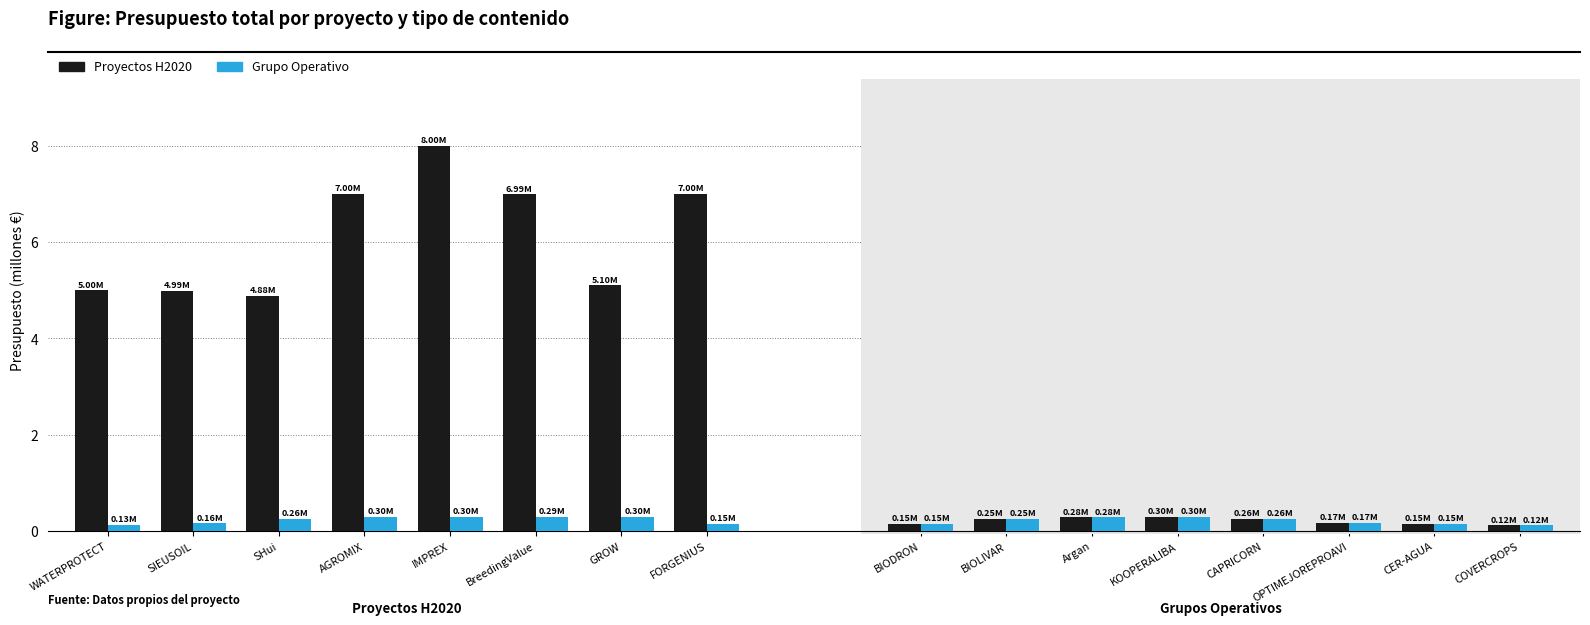

Which series changed the most between SIEUSOIL and FORGENIUS?

Proyectos H2020